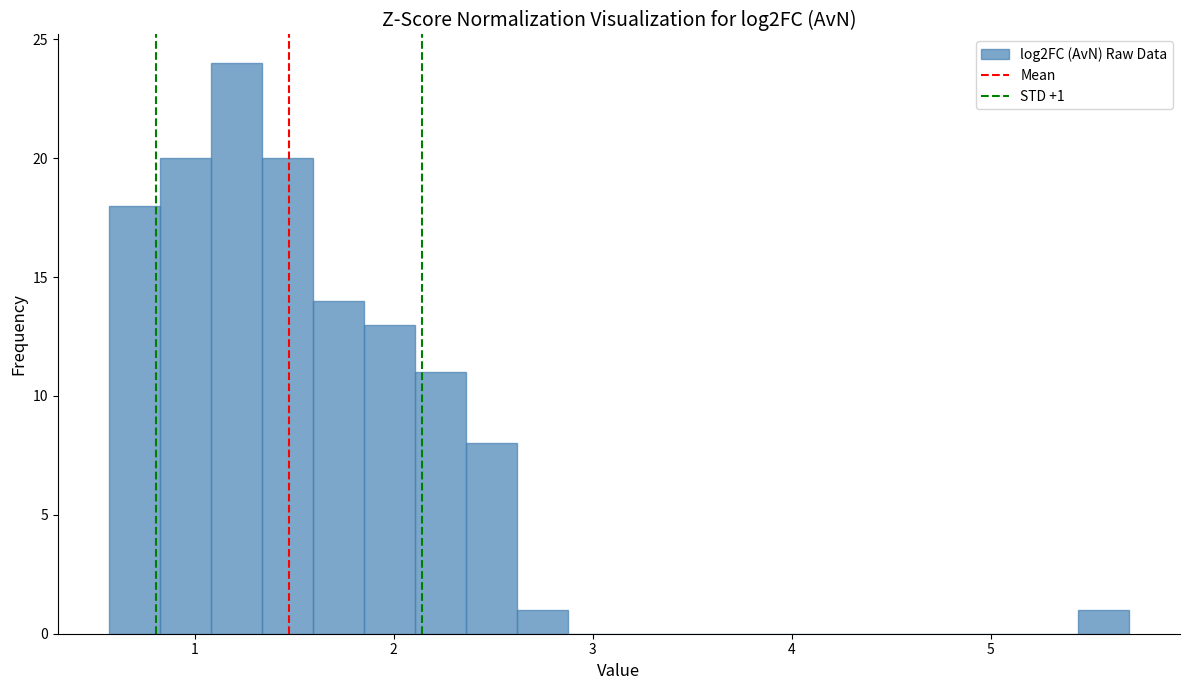

Around what value on the x-axis is the tallest bar? Give the approximate position of its centre, as read against the axis.

1.2